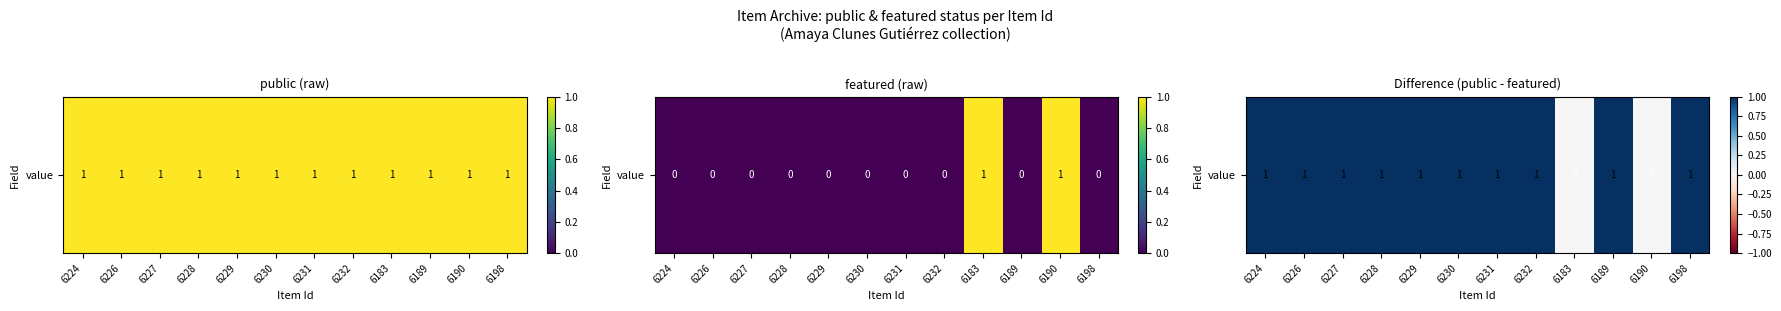

True or false: the data shows 1 at 6231.

True